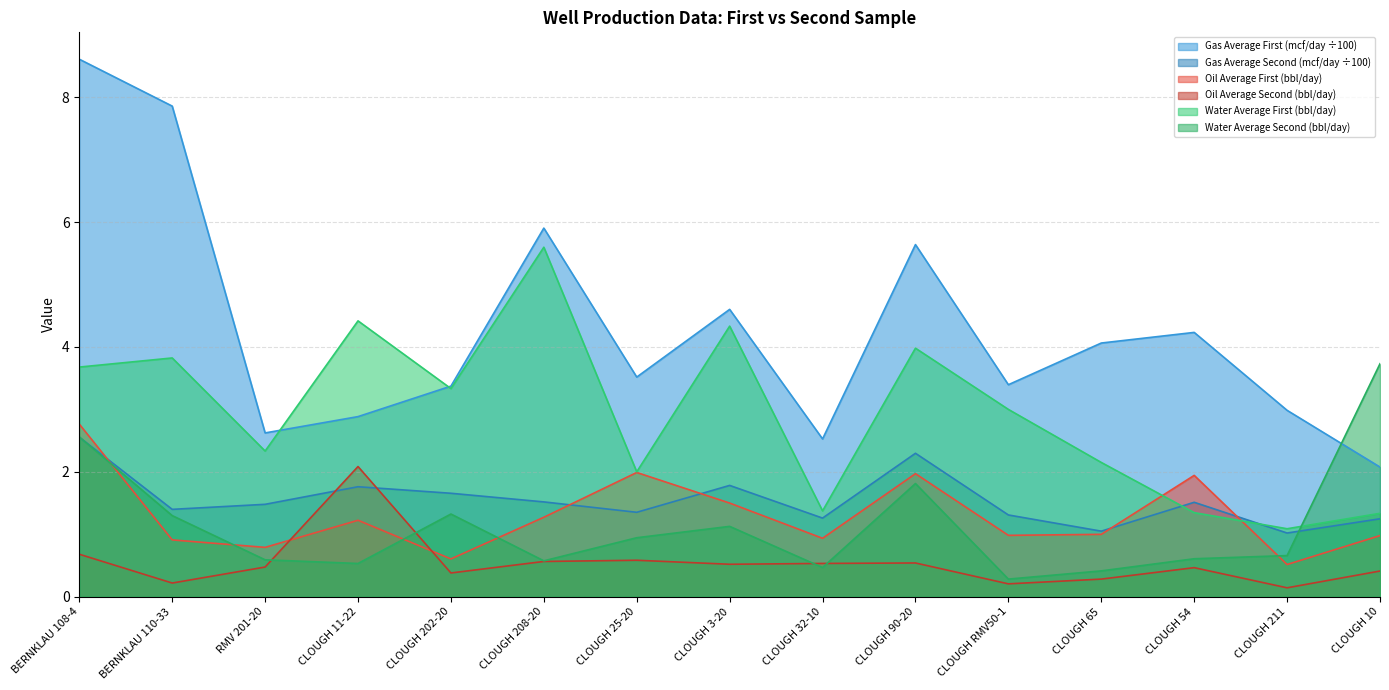

What is the spread (max minus min) of values at BERNKLAU 110-33?

7.6